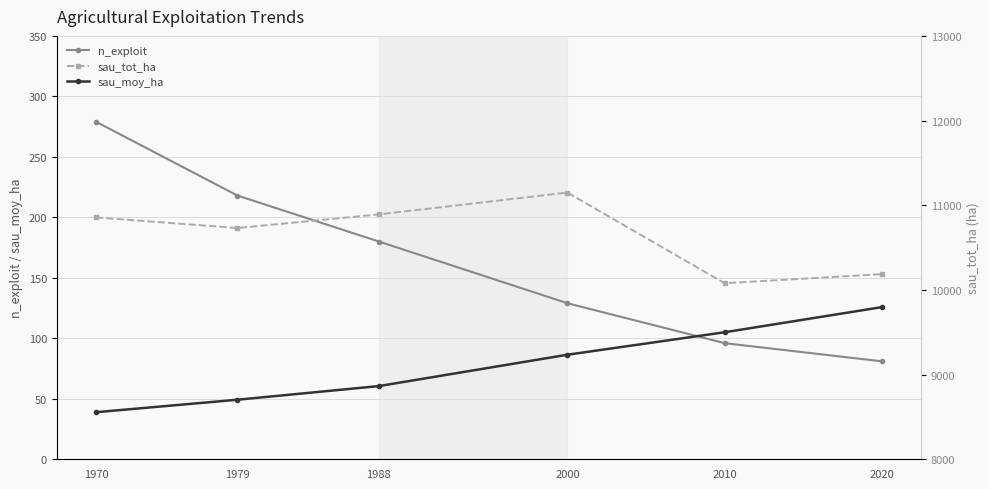

What is the greatest value displayed?

11149.7